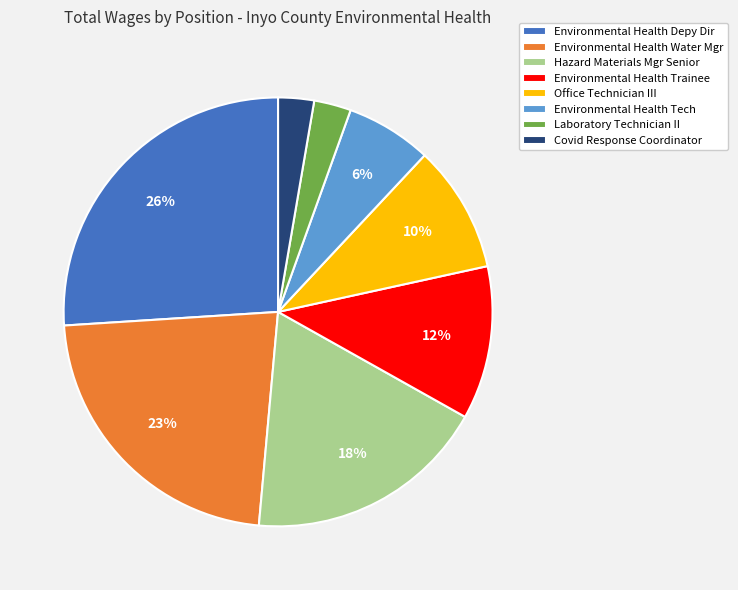

True or false: Environmental Health Trainee accounts for 12% of the total.

True